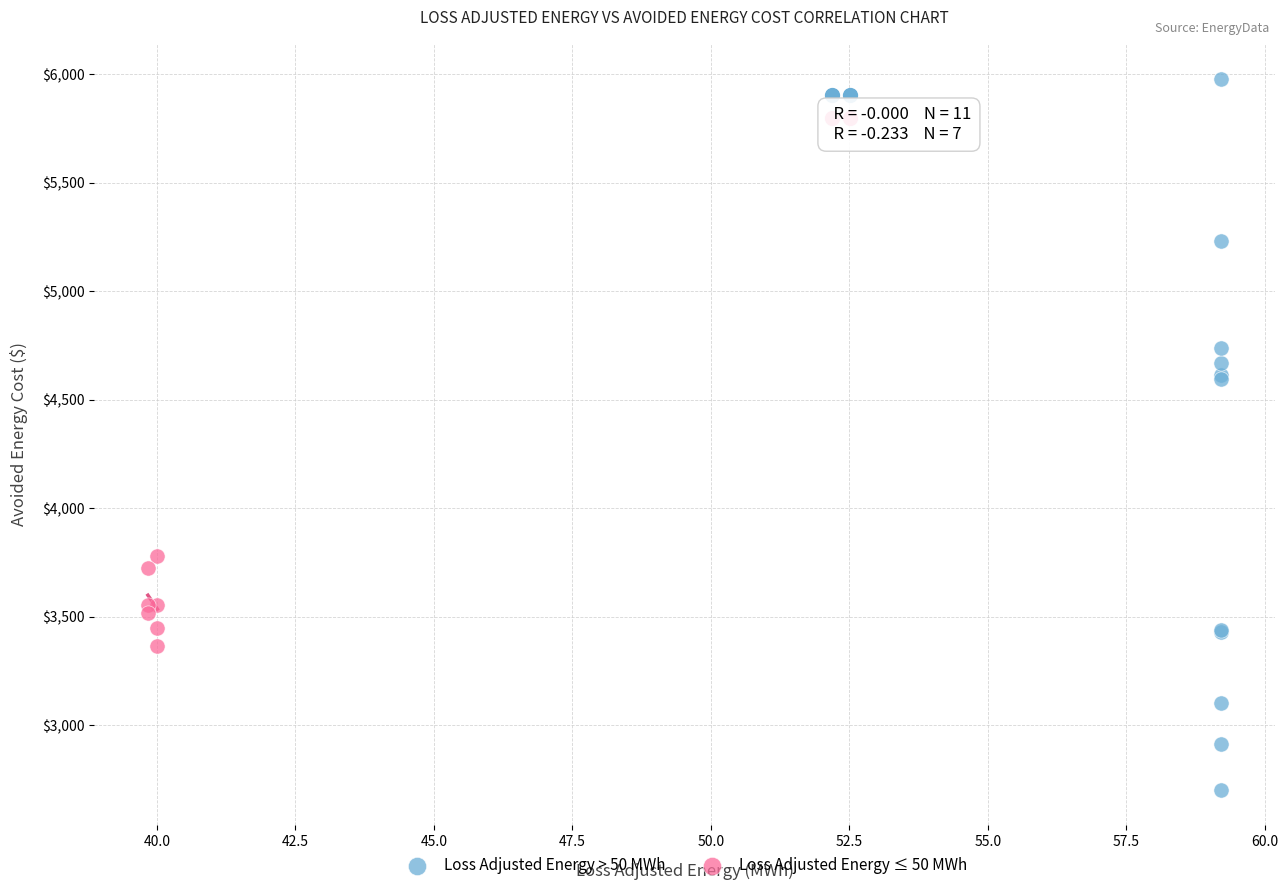

Which series has the largest Y range (max minus min)?

Loss Adjusted Energy > 50 MWh